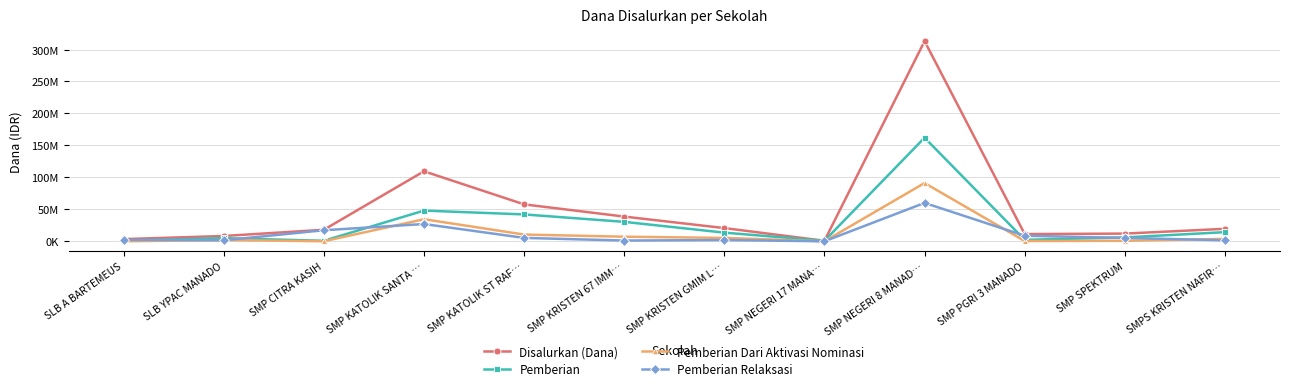

Between SMP PGRI 3 MANADO and SMP KRISTEN 67 IMM…, which is larger?

SMP KRISTEN 67 IMM…